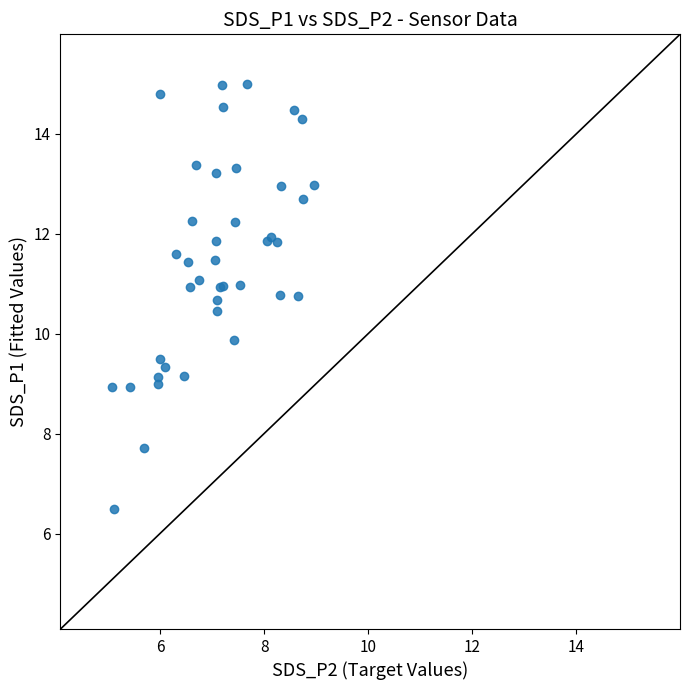

What Y value in the scatter plot is closest to 10?

9.9